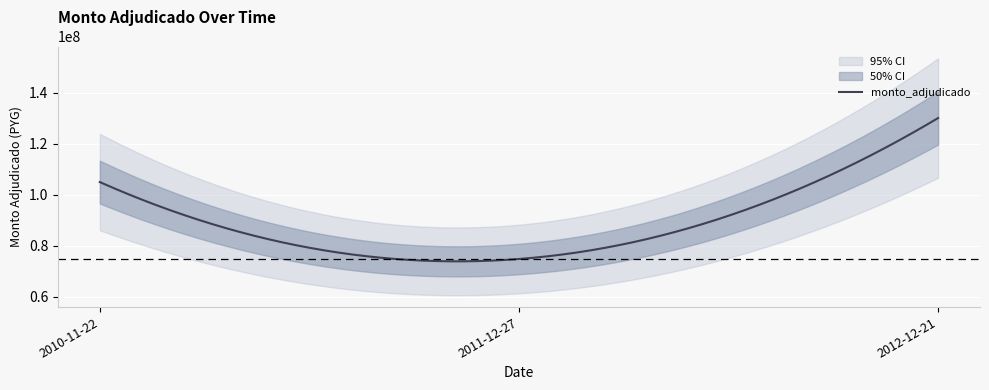

True or false: the data shows 47355490 at 2011-12-27.

False